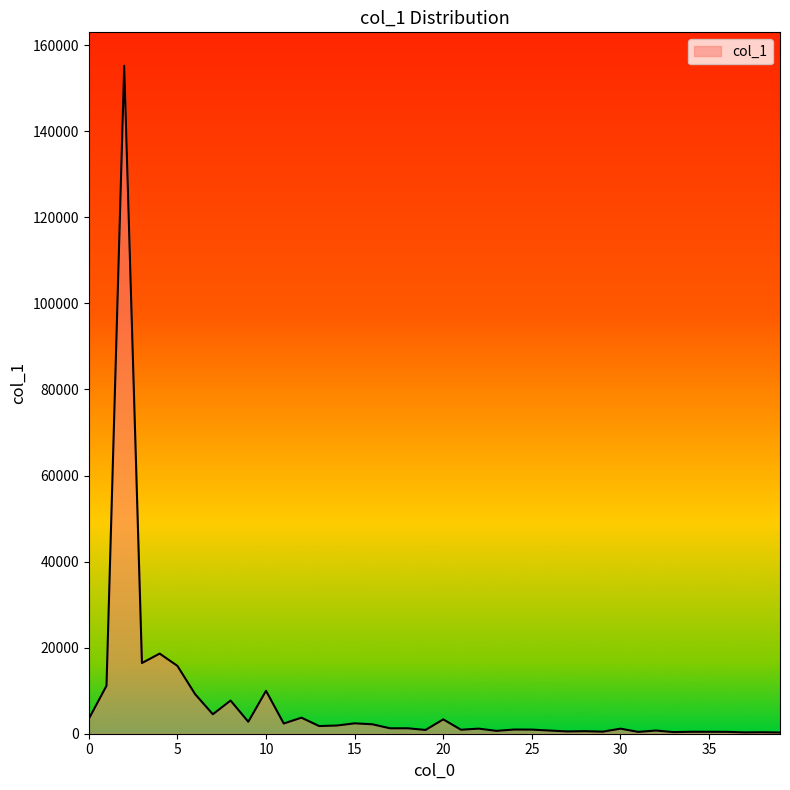

What is the difference between the maximum and minimum values?

154938